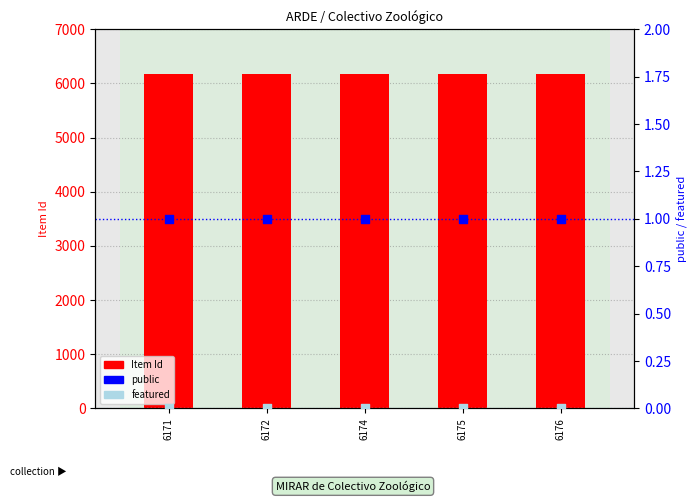

Which series has the largest total across all categories?

Item Id